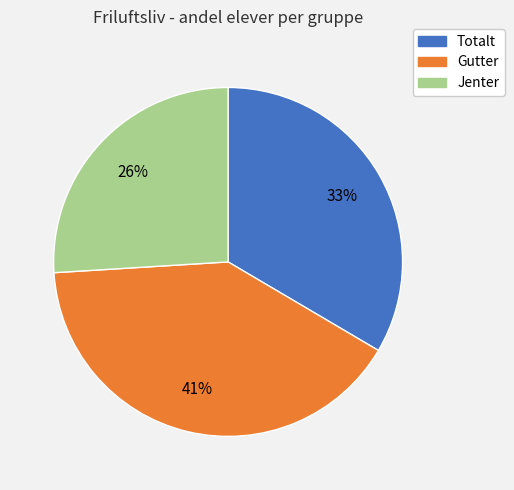

What percentage is the Gutter slice, to the nearest percent?

41%